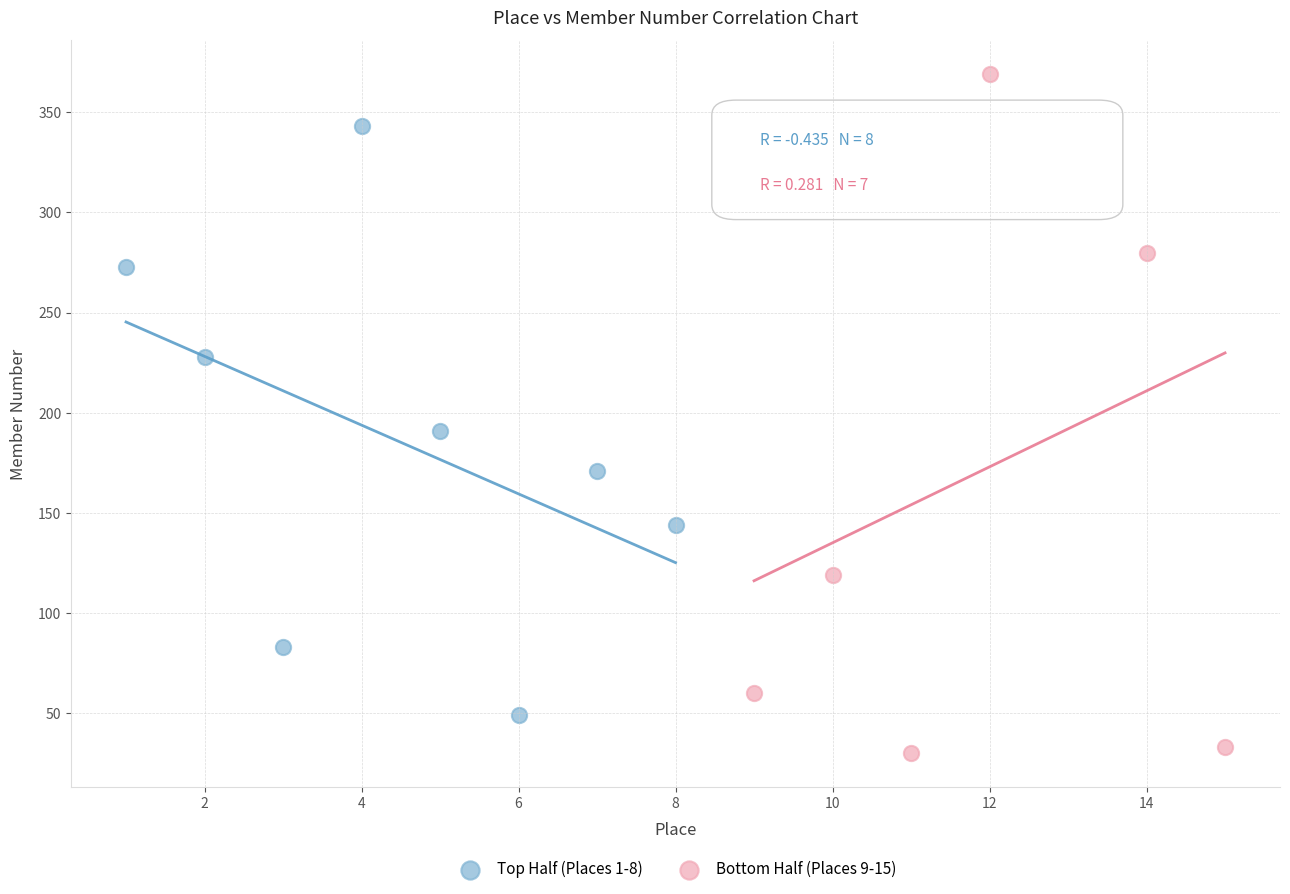

Which series contains the lowest Y value?

Bottom Half (Places 9-15)